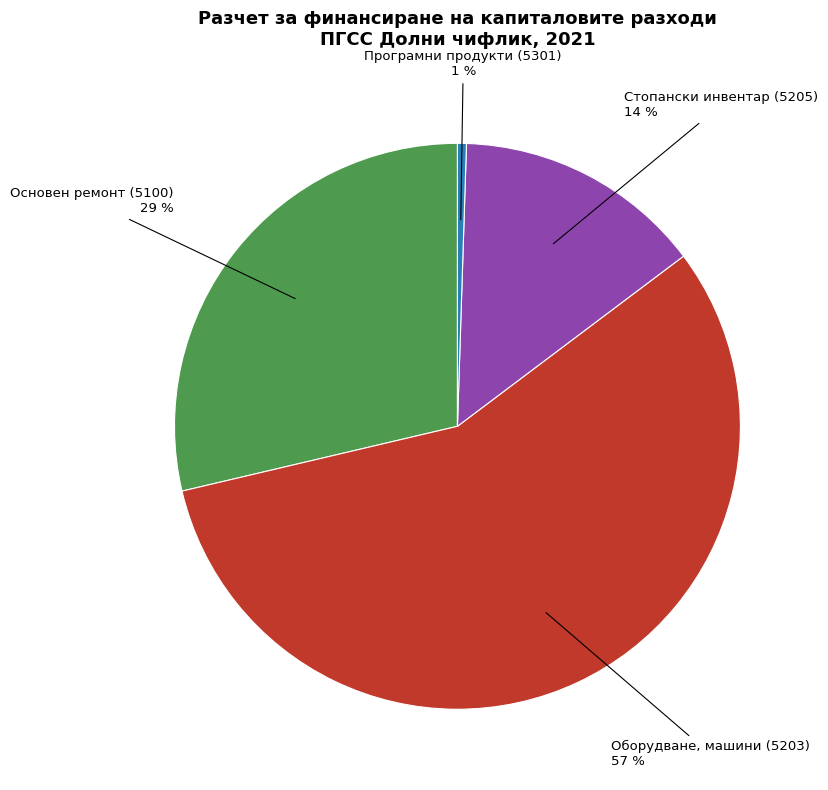

How many segments does this pie chart have?

4